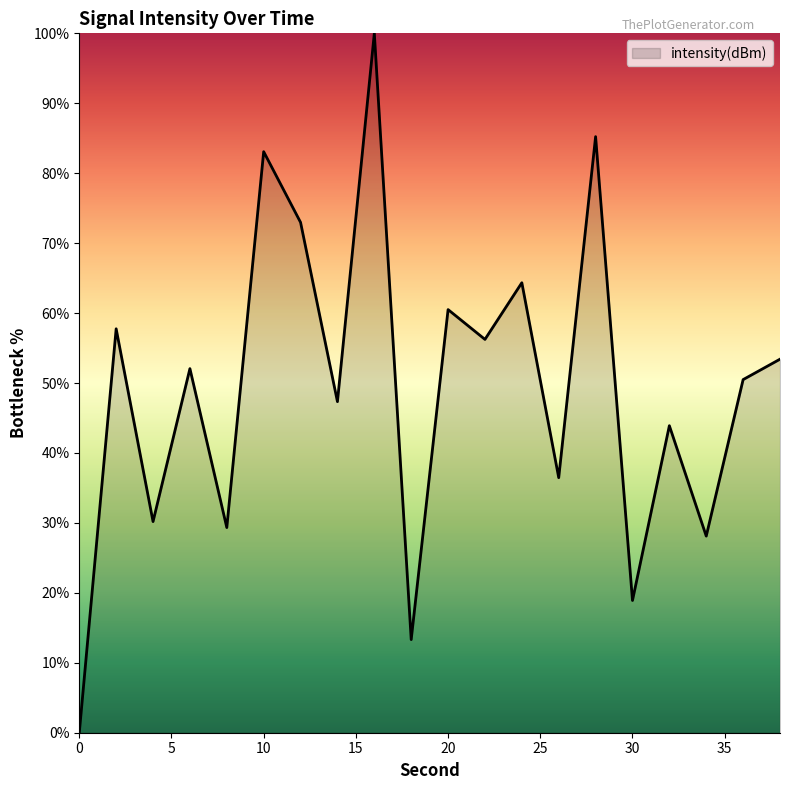

What is the greatest value displayed?

100.0